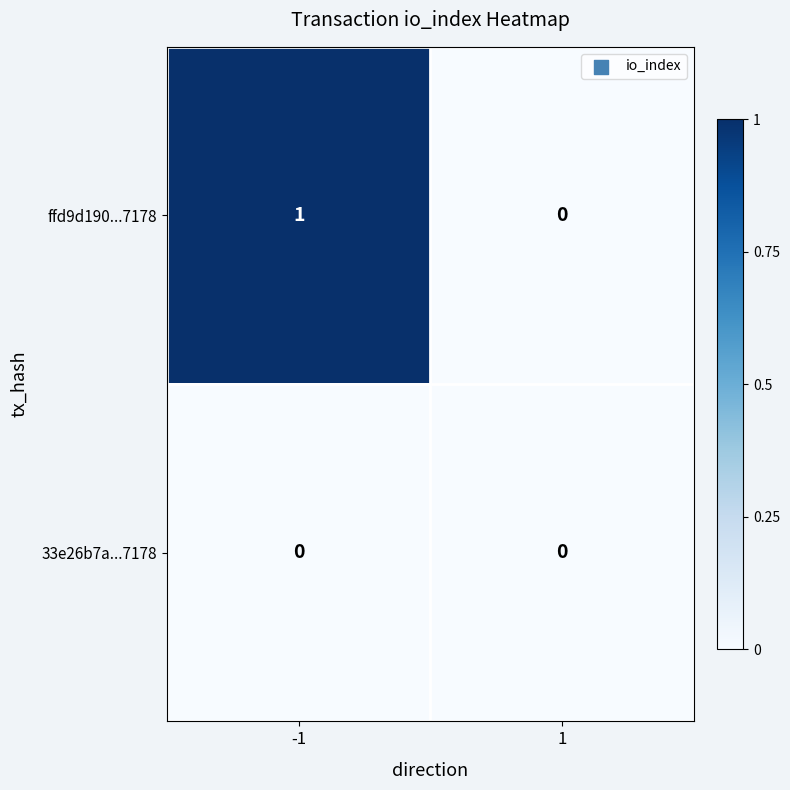

Between -1 and 1, which series saw the biggest shift?

ffd9d190...7178